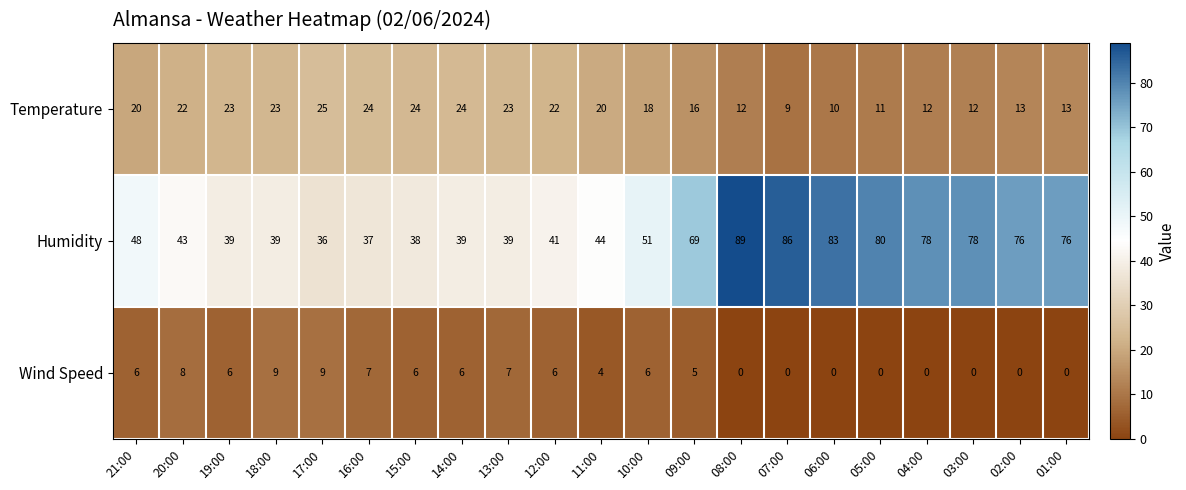

How many categories are shown in the chart?

21